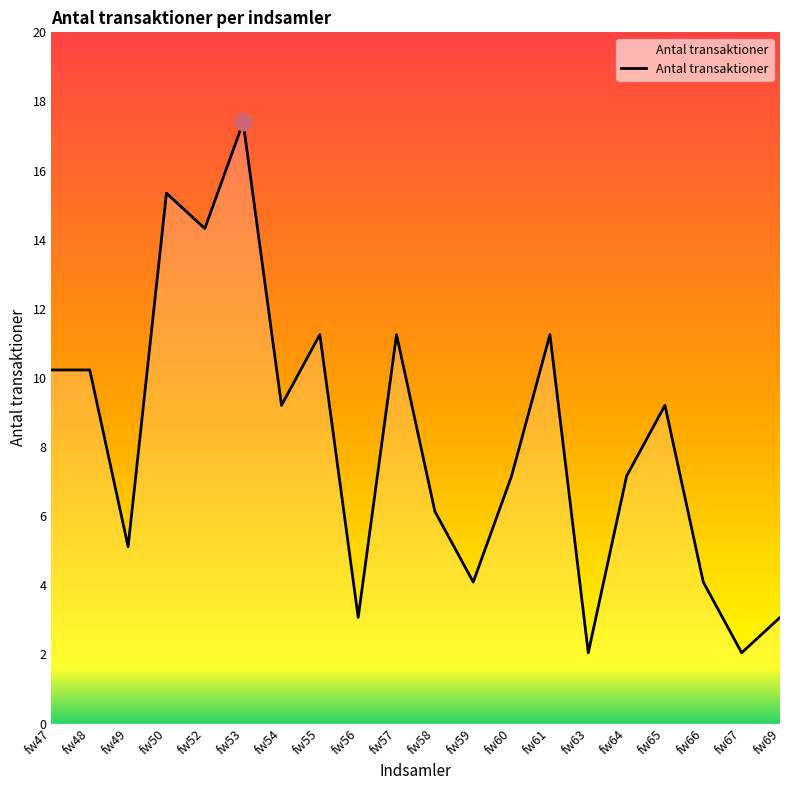

Reading left to right, extract all data points from this chart.

fw47=10	fw48=10	fw49=5	fw50=15	fw52=14	fw53=17	fw54=9	fw55=11	fw56=3	fw57=11	fw58=6	fw59=4	fw60=7	fw61=11	fw63=2	fw64=7	fw65=9	fw66=4	fw67=2	fw69=3